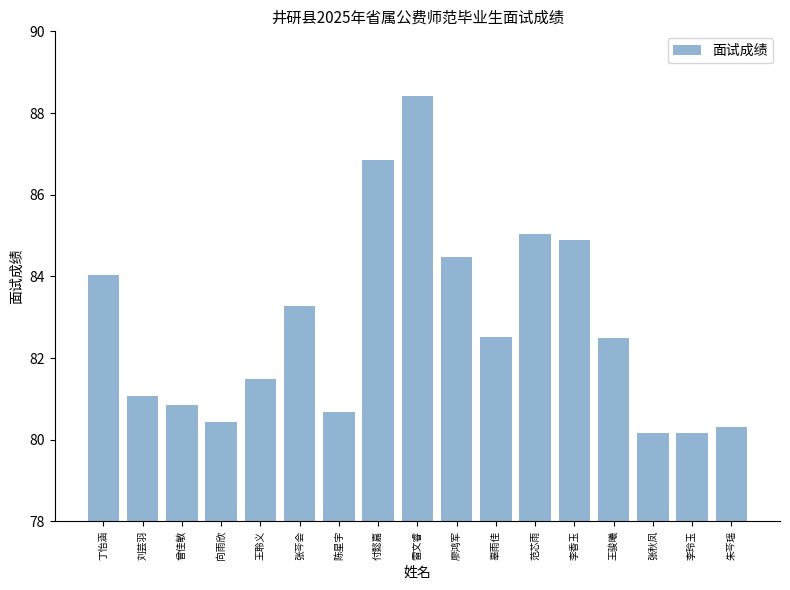

Reading left to right, list all the values displayed in this chart.

84.0	81.1	80.8	80.4	81.5	83.3	80.7	86.9	88.4	84.5	82.5	85.0	84.9	82.5	80.2	80.2	80.3